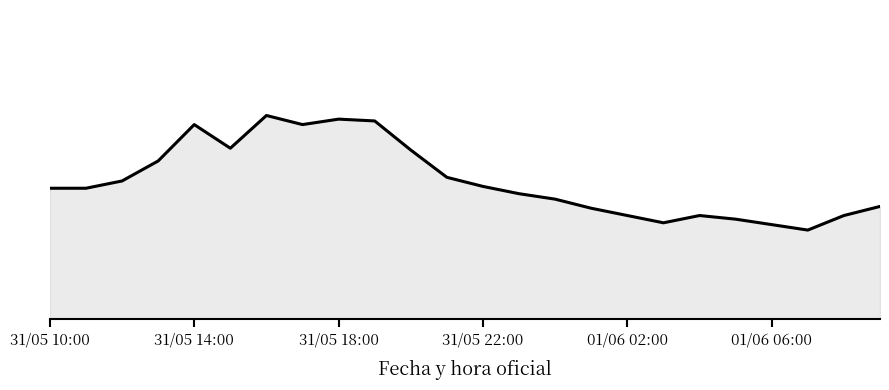

Where does the data first go above 22?

31/05 10:00